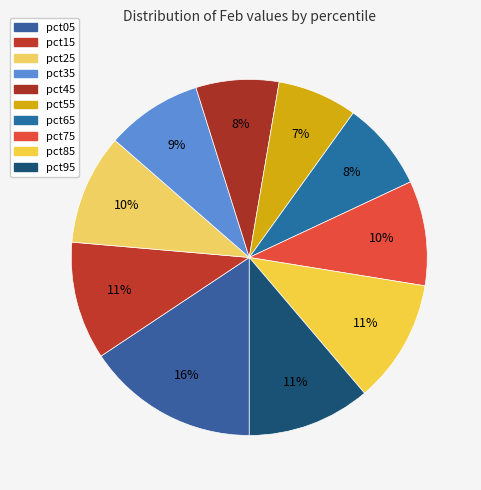

What is the ratio of the value at pct75 to the value at pct05?

0.6